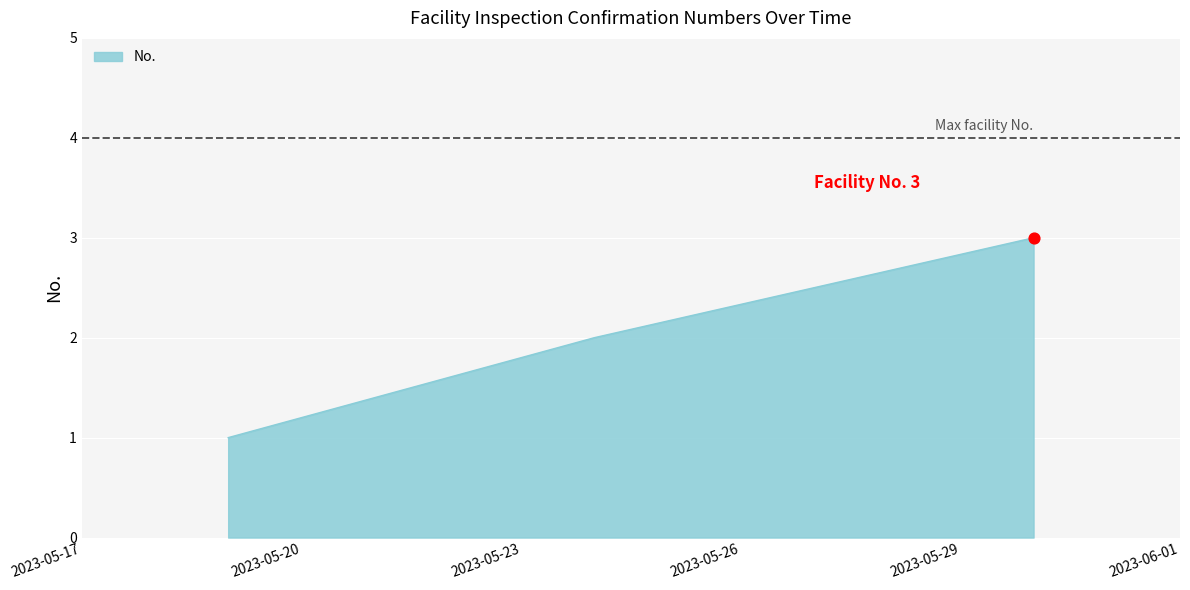

What is the maximum value shown in the chart?

3